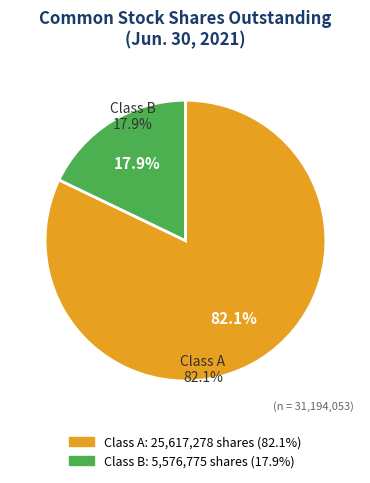

Does any single category account for the majority?

Yes